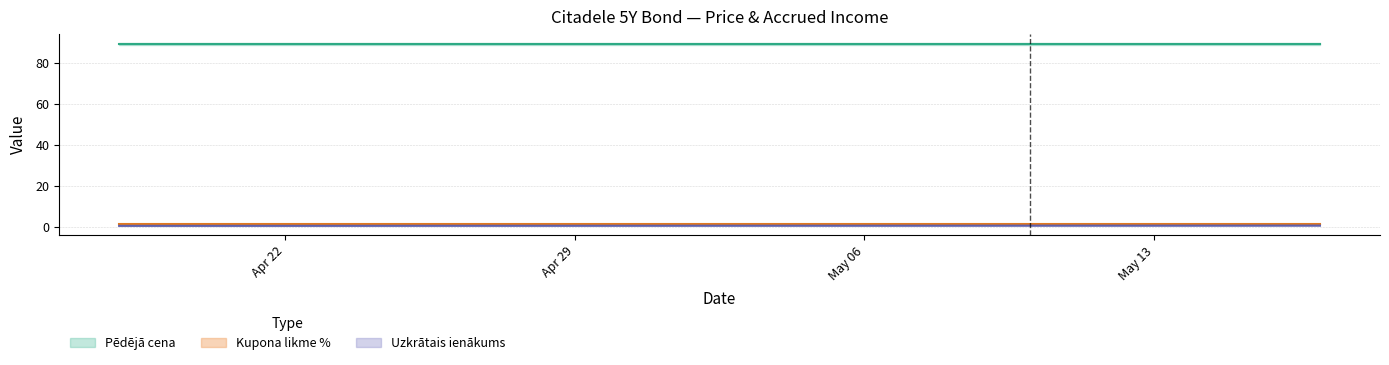

Reading left to right, what are all the values shown in this chart?

Pēdējā cena: 89.0	89.0	89.0	89.0	89.0	89.0	89.0	89.0	89.0	89.0	89.0	89.0	89.0	89.0	89.0	89.0	89.0	89.0	89.0	89.0
Uzkrātais ienākums: 0.8	0.8	0.8	0.8	0.8	0.8	0.8	0.8	0.7	0.7	0.7	0.7	0.7	0.7	0.7	0.7	0.7	0.7	0.7	0.7
Kupona likme %: 1.6	1.6	1.6	1.6	1.6	1.6	1.6	1.6	1.6	1.6	1.6	1.6	1.6	1.6	1.6	1.6	1.6	1.6	1.6	1.6